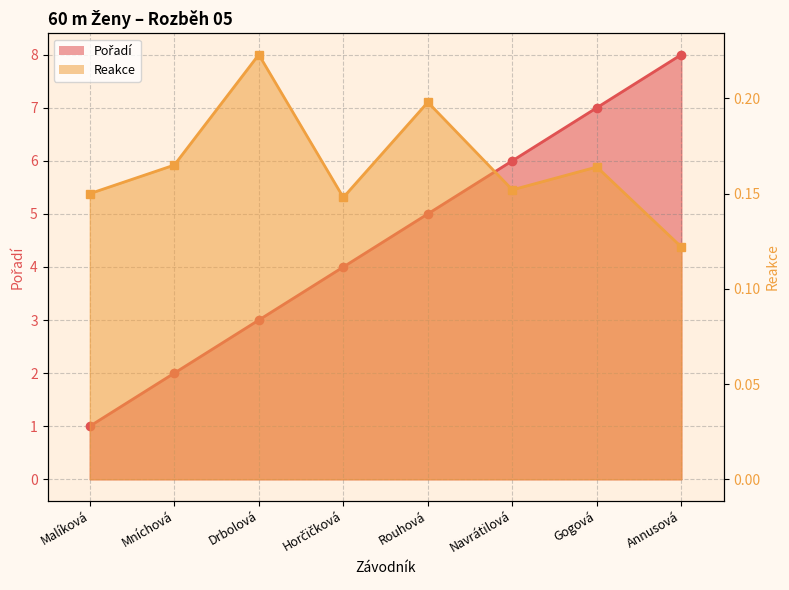

What is the sum of the Reakce values at Navrátilová and Mníchová?

0.3